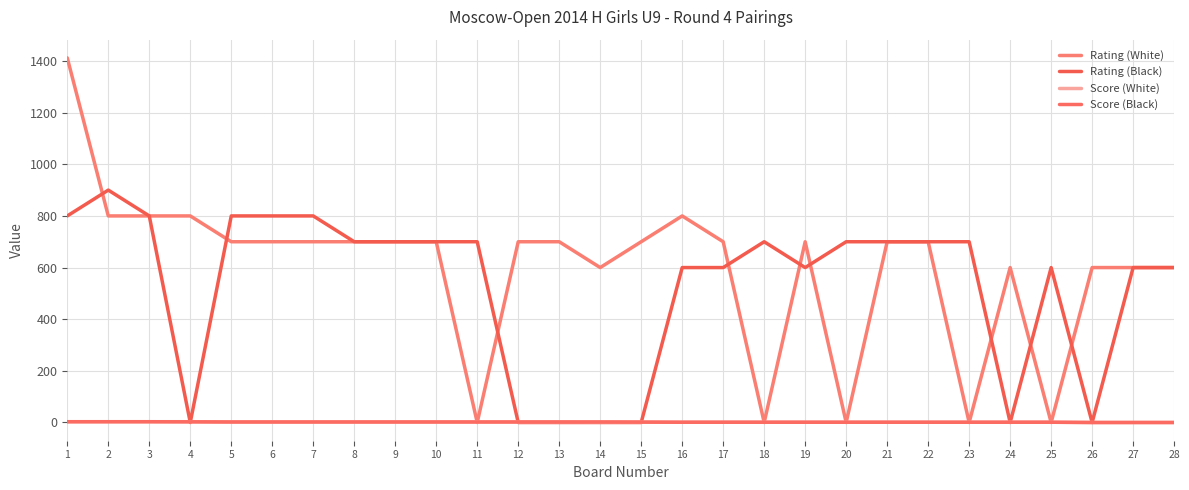

How many lines are shown in the chart?

4